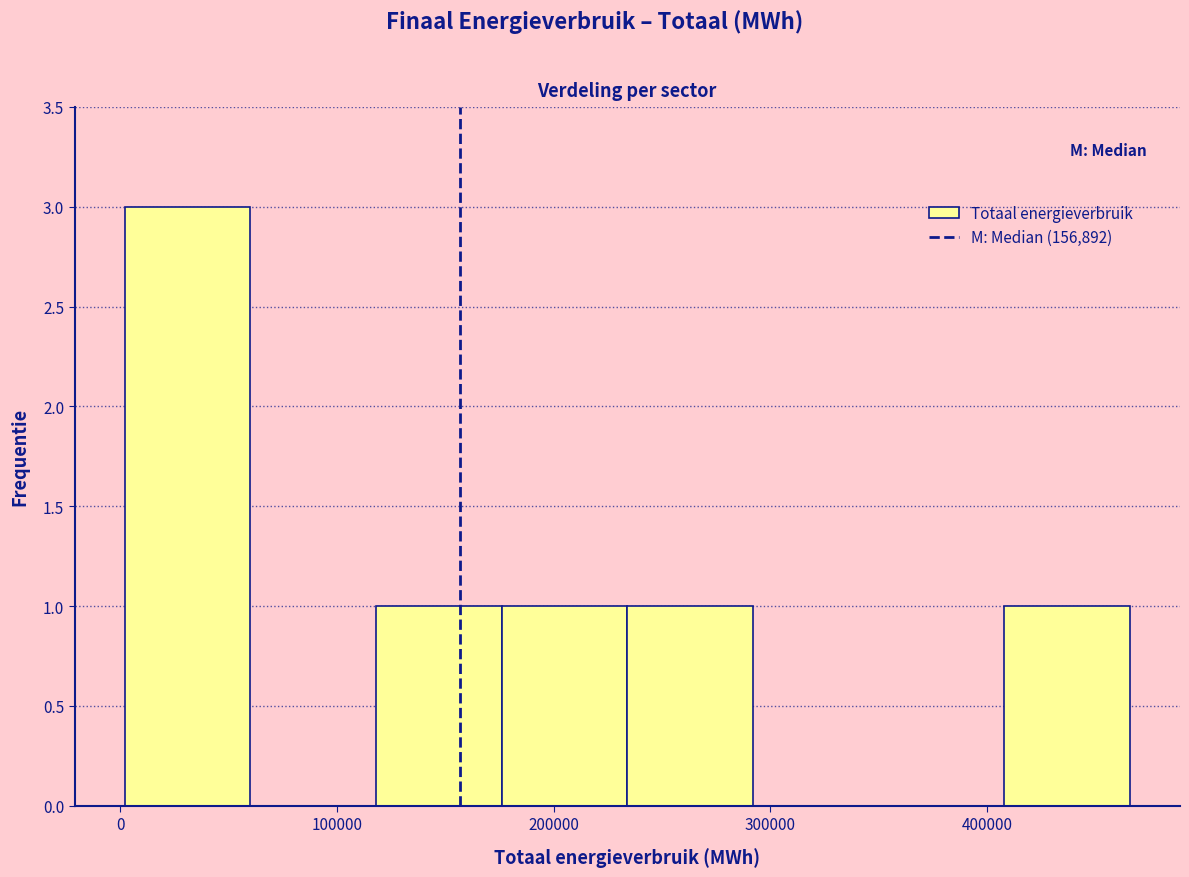

Reading left to right, list every bar in this chart as the range it spans on the x-axis followed by its height. Neither the bar edges nor the heights are printed on the chart, so give them approximately, as read against the axes.

0 to 60000: 3
60000 to 120000: 0
120000 to 180000: 1
180000 to 230000: 1
230000 to 290000: 1
290000 to 350000: 0
350000 to 410000: 0
410000 to 470000: 1